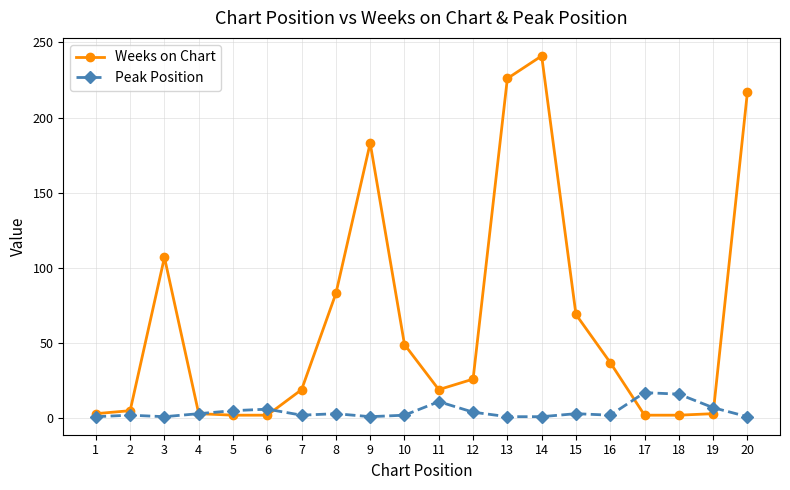

Between 14 and 17, which series saw the biggest shift?

Weeks on Chart